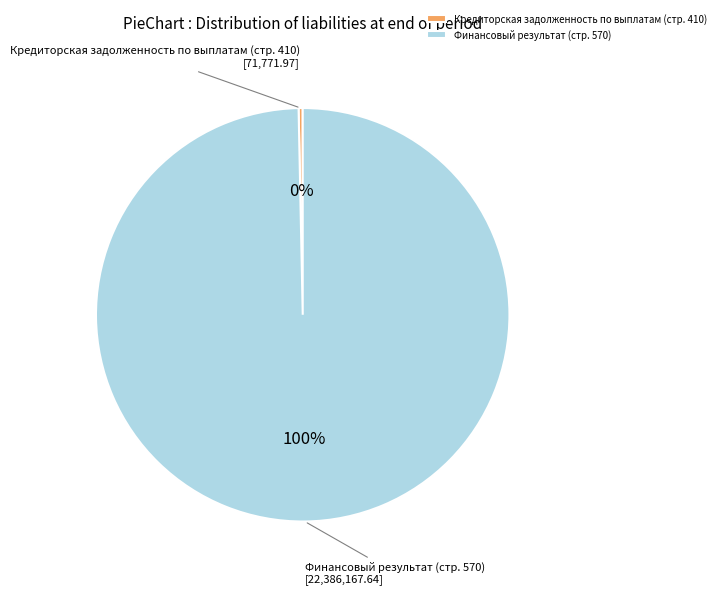

Which slice is the smallest?

Кредиторская задолженность по выплатам (стр. 410)